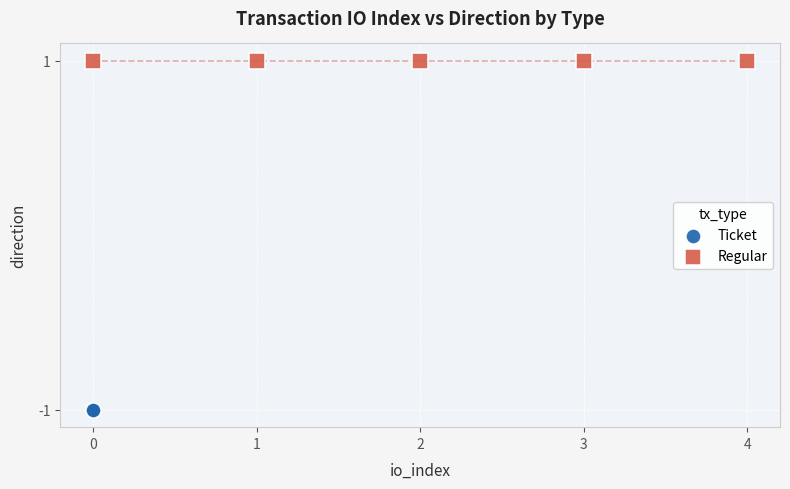

Which series reaches the maximum Y coordinate?

Regular